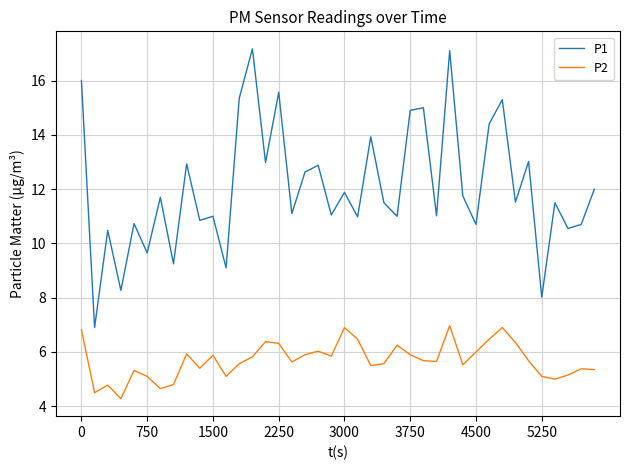

True or false: P2 has more than 2 interior local peaks.

True